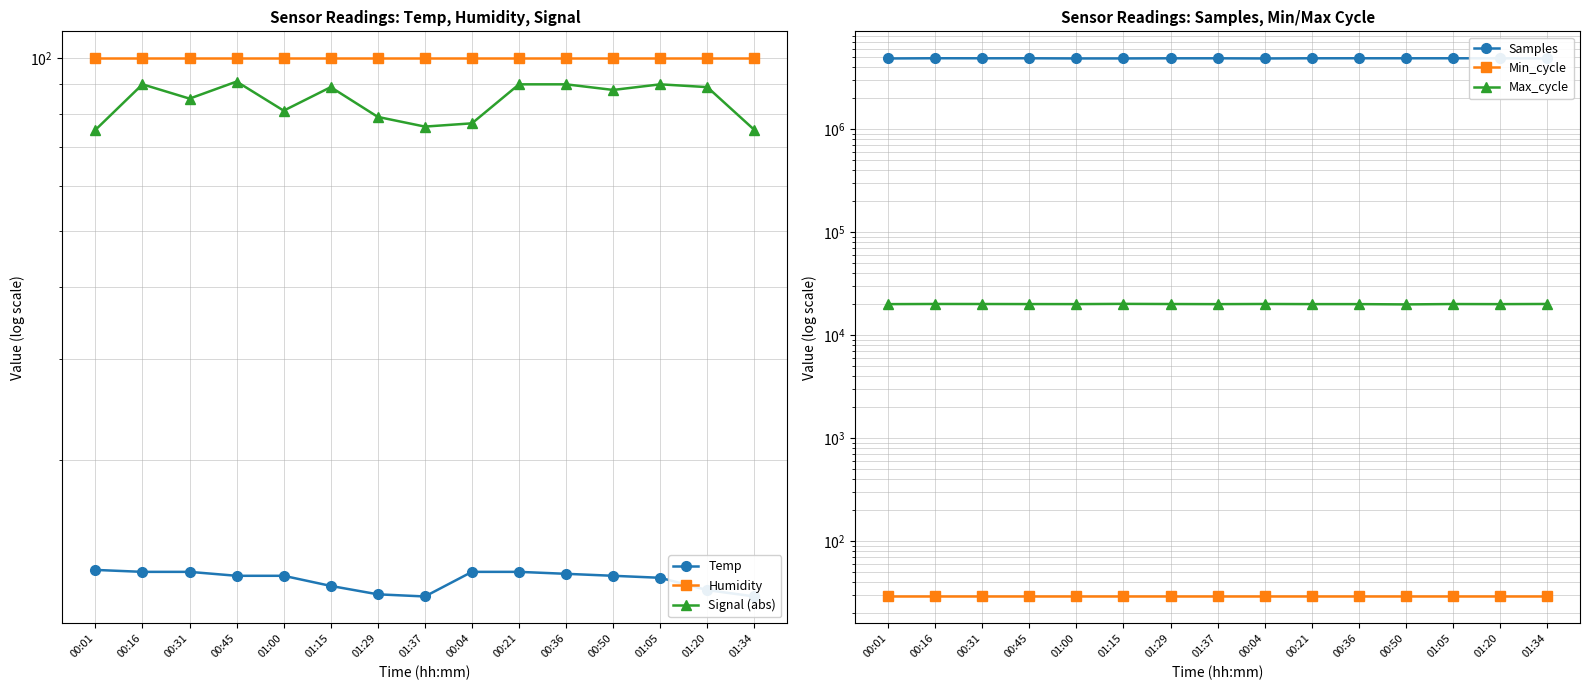

Reading right to left, extract all data points from this chart.

Temp: 01:34=11.6	01:20=11.9	01:05=12.5	00:50=12.6	00:36=12.7	00:21=12.8	00:04=12.8	01:37=11.6	01:29=11.7	01:15=12.1	01:00=12.6	00:45=12.6	00:31=12.8	00:16=12.8	00:01=12.9
Humidity: 01:34=99.9	01:20=99.9	01:05=99.9	00:50=99.9	00:36=99.9	00:21=99.9	00:04=99.9	01:37=99.9	01:29=99.9	01:15=99.9	01:00=99.9	00:45=99.9	00:31=99.9	00:16=99.9	00:01=99.9
Signal (abs): 01:34=75.0	01:20=89.0	01:05=90.0	00:50=88.0	00:36=90.0	00:21=90.0	00:04=77.0	01:37=76.0	01:29=79.0	01:15=89.0	01:00=81.0	00:45=91.0	00:31=85.0	00:16=90.0	00:01=75.0
Samples: 01:34=4883279.0	01:20=4900187.0	01:05=4900918.0	00:50=4901573.0	00:36=4903099.0	00:21=4901574.0	00:04=4881021.0	01:37=4899013.0	01:29=4899267.0	01:15=4883671.0	01:00=4883828.0	00:45=4902086.0	00:31=4900654.0	00:16=4905889.0	00:01=4881594.0
Min_cycle: 01:34=29.0	01:20=29.0	01:05=29.0	00:50=29.0	00:36=29.0	00:21=29.0	00:04=29.0	01:37=29.0	01:29=29.0	01:15=29.0	01:00=29.0	00:45=29.0	00:31=29.0	00:16=29.0	00:01=29.0
Max_cycle: 01:34=20127.0	01:20=20052.0	01:05=20092.0	00:50=19930.0	00:36=20056.0	00:21=20061.0	00:04=20123.0	01:37=20048.0	01:29=20100.0	01:15=20170.0	01:00=20063.0	00:45=20077.0	00:31=20108.0	00:16=20123.0	00:01=20052.0